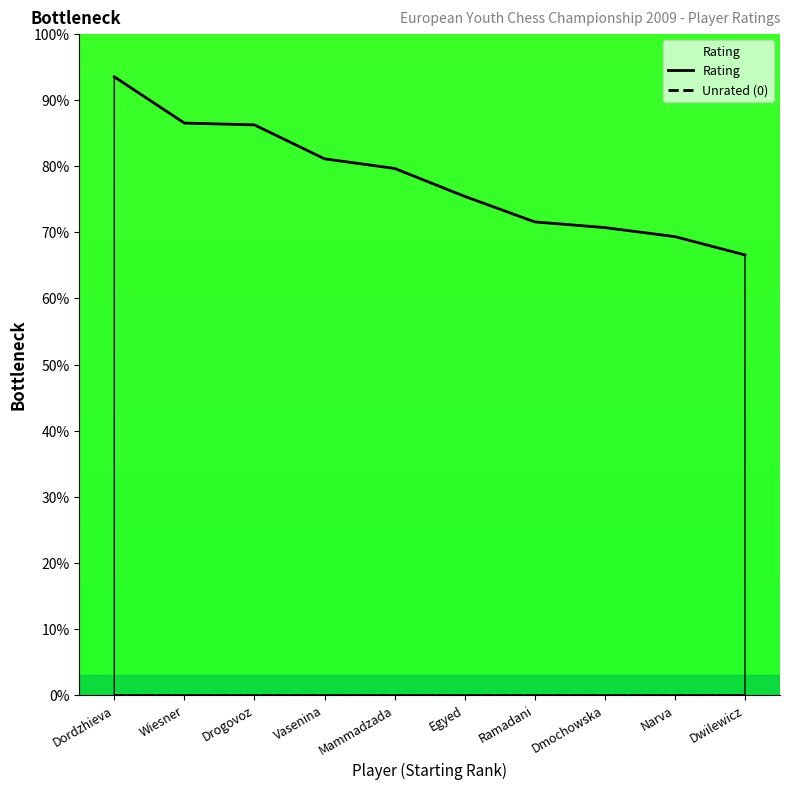

Reading left to right, what are all the values shown in this chart?

Rating: 93.5	86.5	86.3	81.1	79.7	75.5	71.6	70.7	69.4	66.6
Unrated (0): 0.0	0.0	0.0	0.0	0.0	0.0	0.0	0.0	0.0	0.0